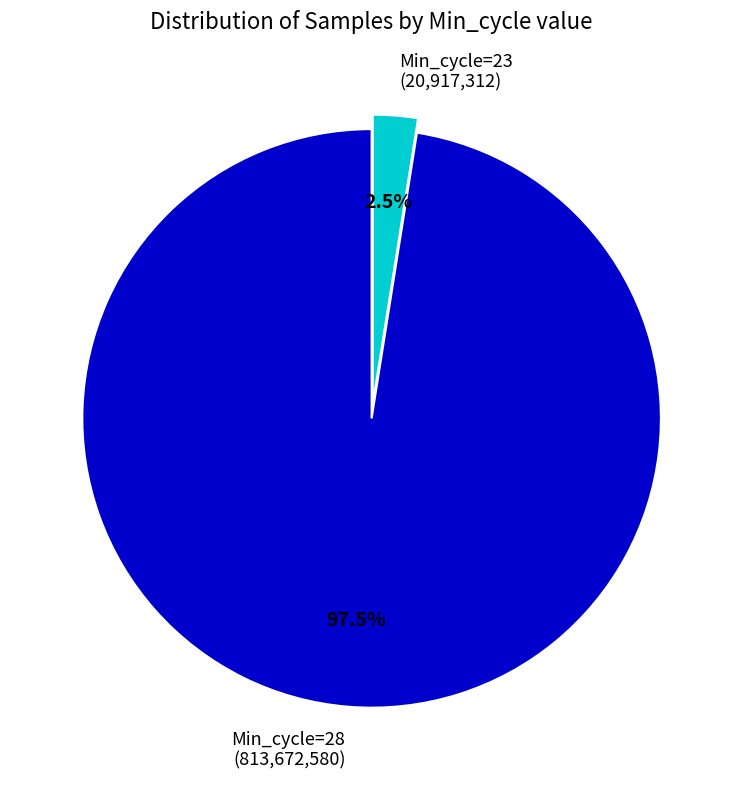

What is the largest slice in the pie chart?

Min_cycle=28